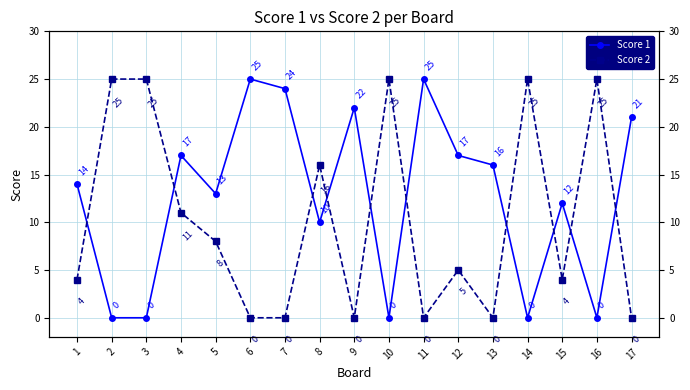

How many interior local peaks does the Score 2 series have?

5